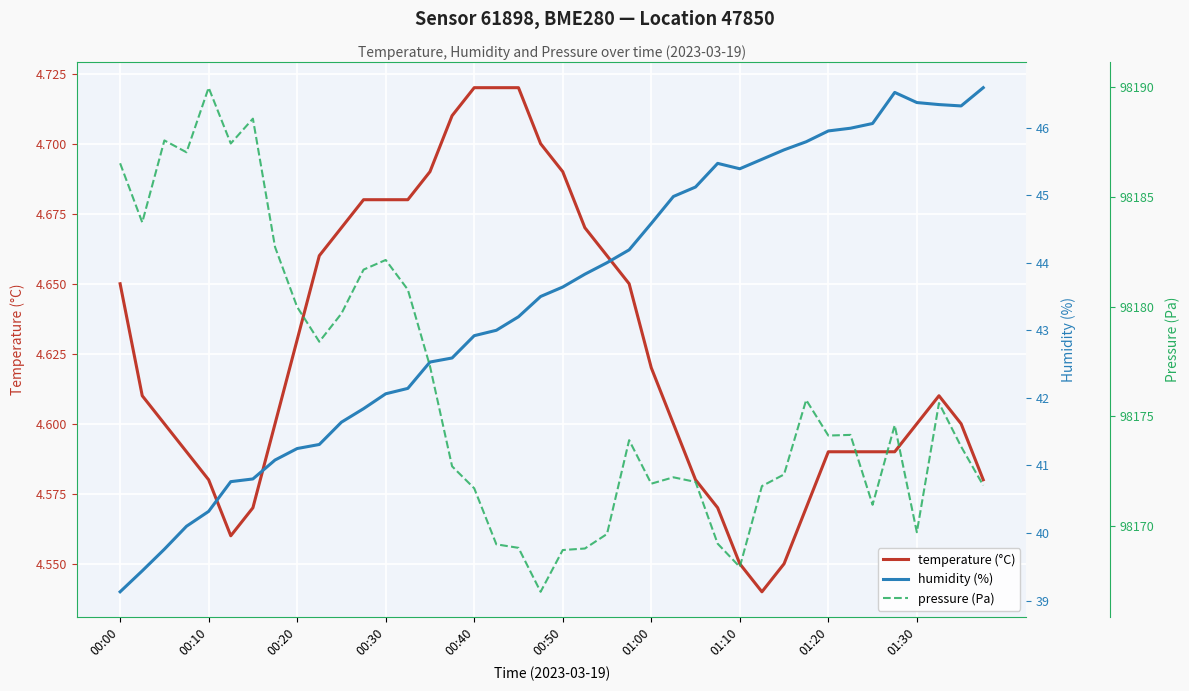

What is the average value of the temperature (°C) series?

4.6